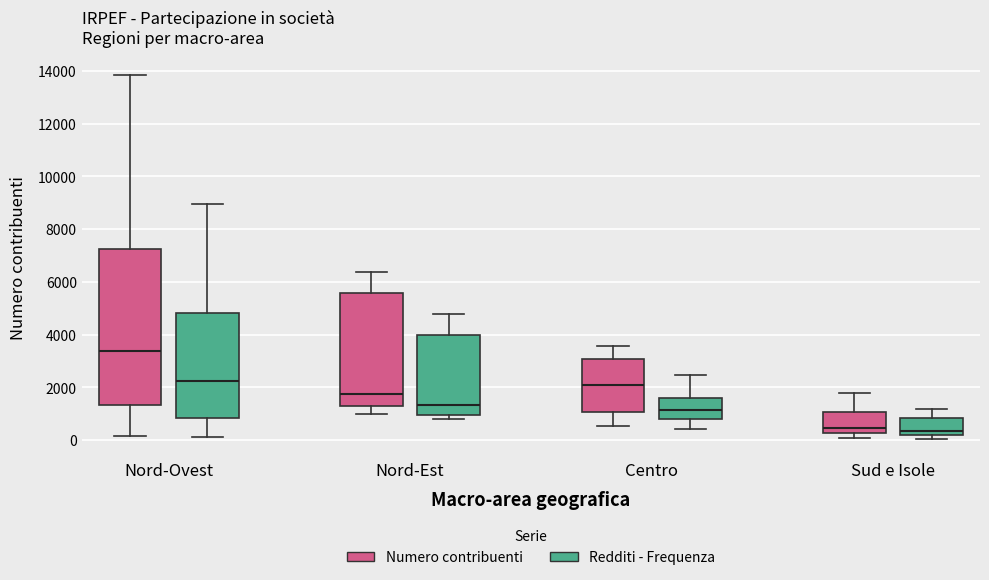

Which box's median line is the highest?

Nord-Ovest (Numero contribuenti)